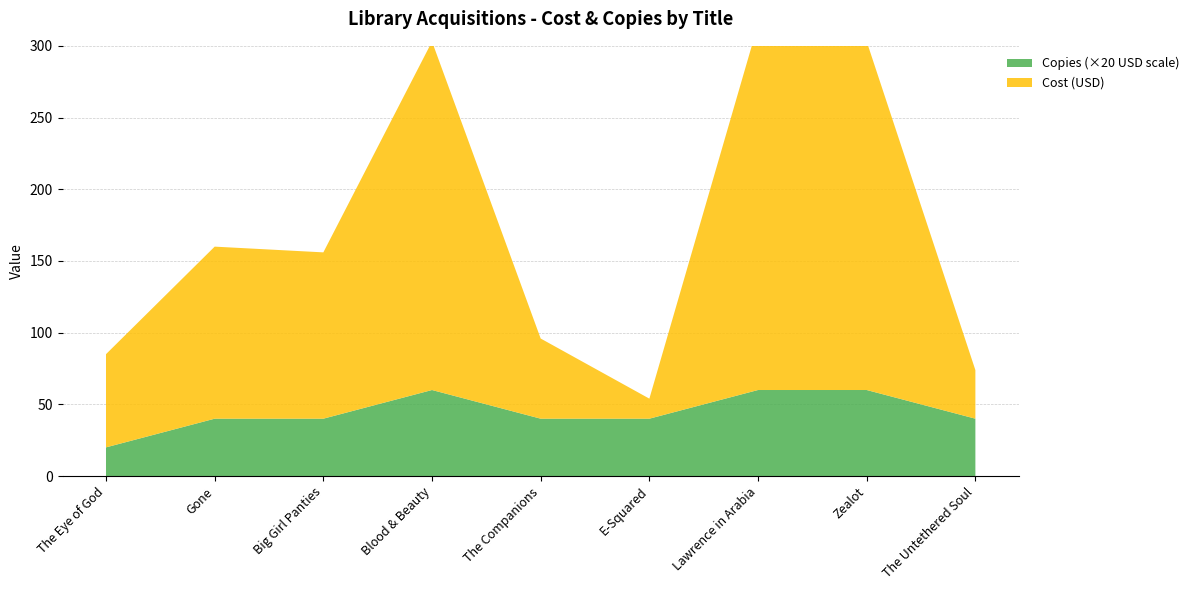

Reading right to left, extract all data points from this chart.

Cost (USD): The Untethered Soul=33.9	Zealot=243.0	Lawrence in Arabia=255.0	E-Squared=14.0	The Companions=55.9	Blood & Beauty=243.0	Big Girl Panties=116.0	Gone=120.0	The Eye of God=65.0
Copies: The Untethered Soul=2.0	Zealot=3.0	Lawrence in Arabia=3.0	E-Squared=2.0	The Companions=2.0	Blood & Beauty=3.0	Big Girl Panties=2.0	Gone=2.0	The Eye of God=1.0